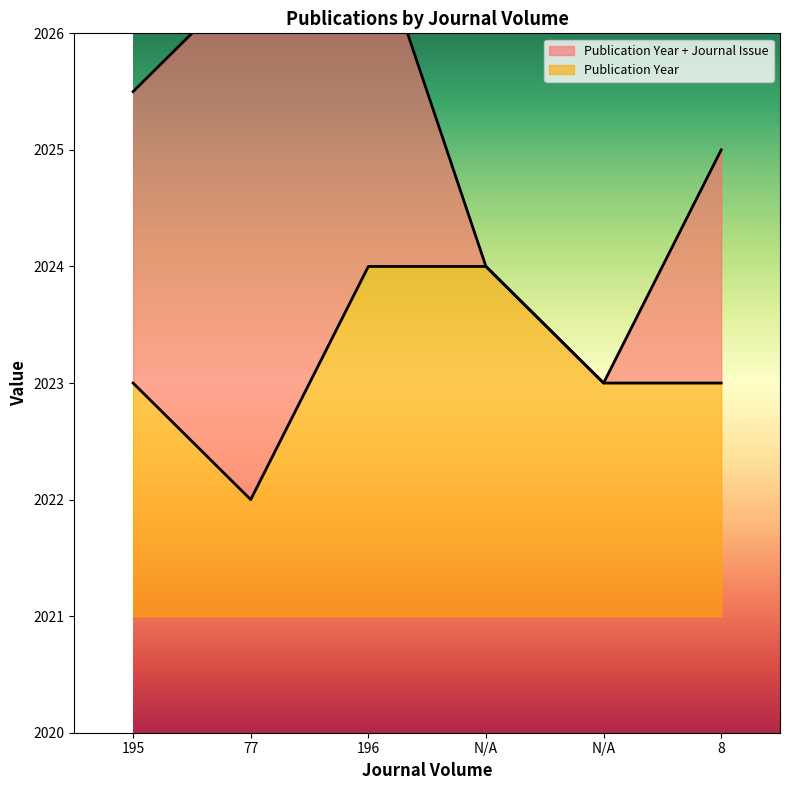

What is the label of the 2nd point from the left?

77